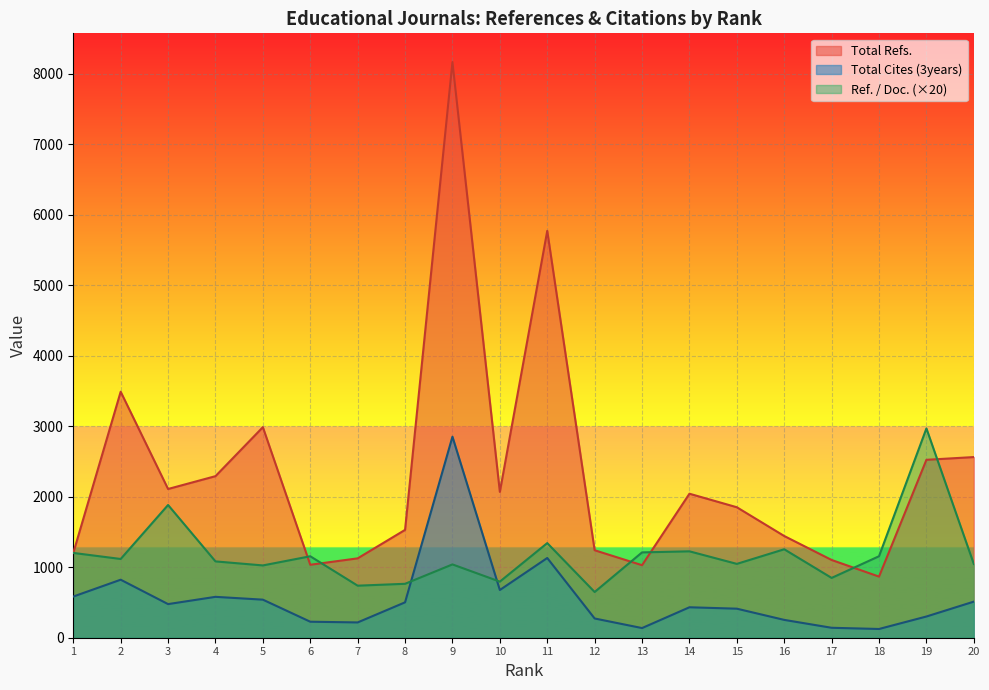

In Total Refs., how many points are lower than both neighbors (excluding endpoints)?

5